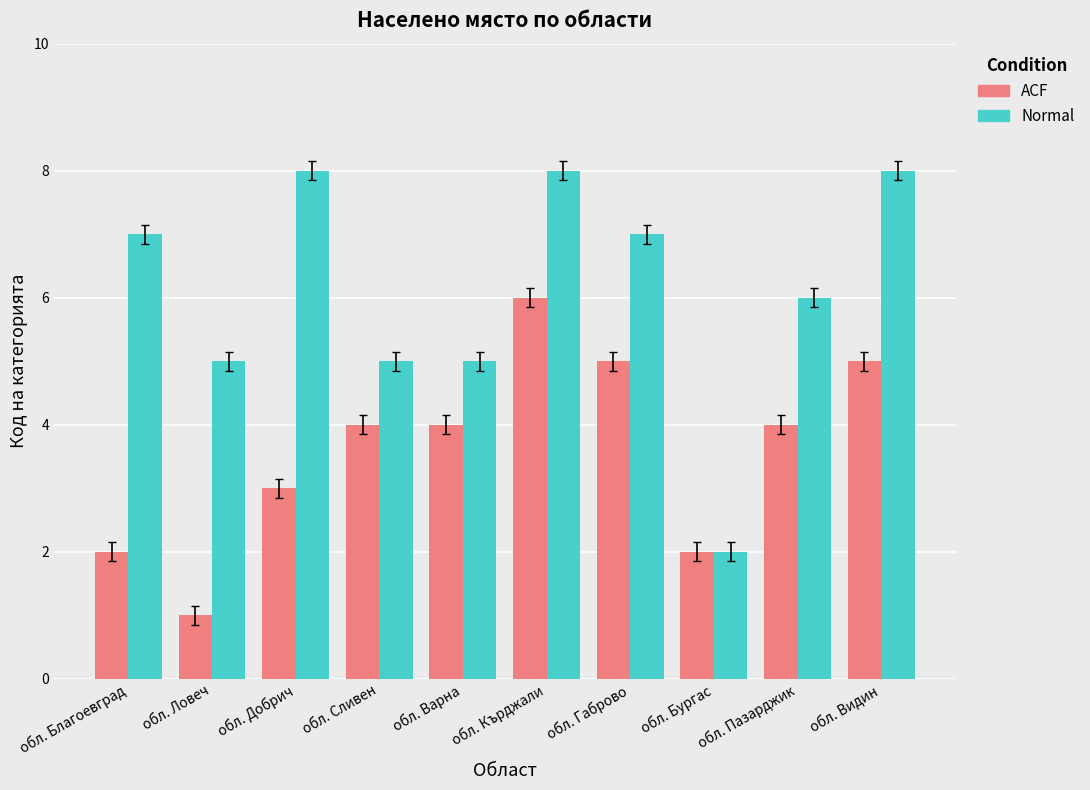

Reading left to right, transcribe all the data shown in this chart.

ACF: 2	1	3	4	4	6	5	2	4	5
Normal: 7	5	8	5	5	8	7	2	6	8